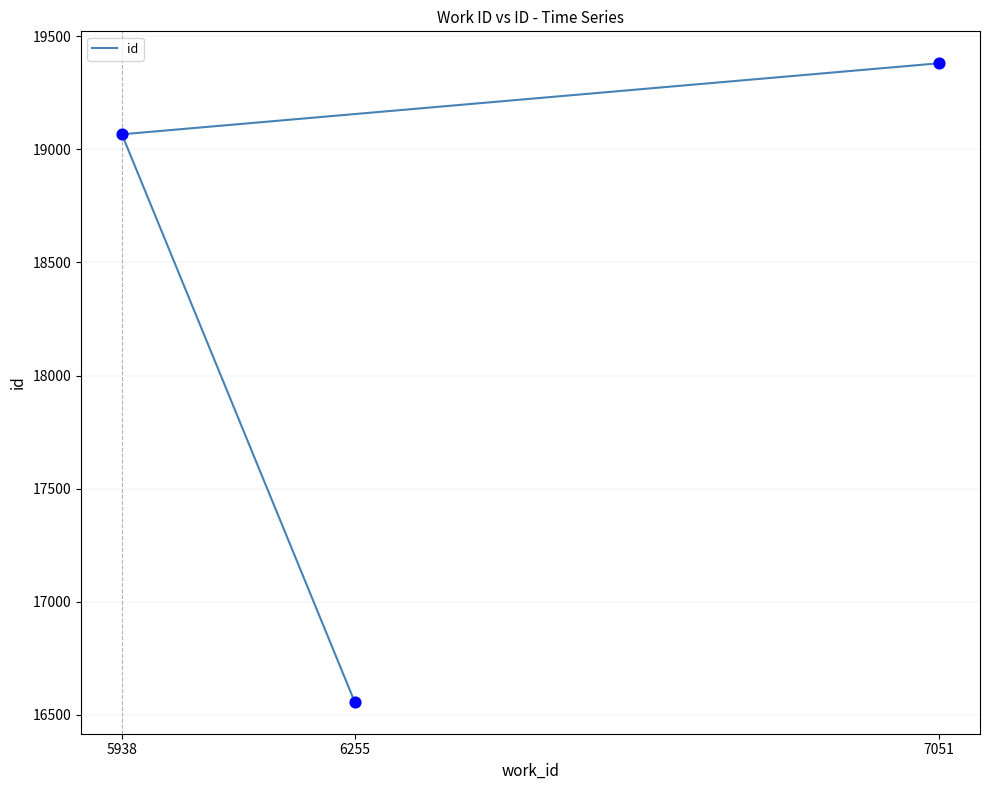

What is the ratio of the value at 5938 to the value at 7051?

1.0